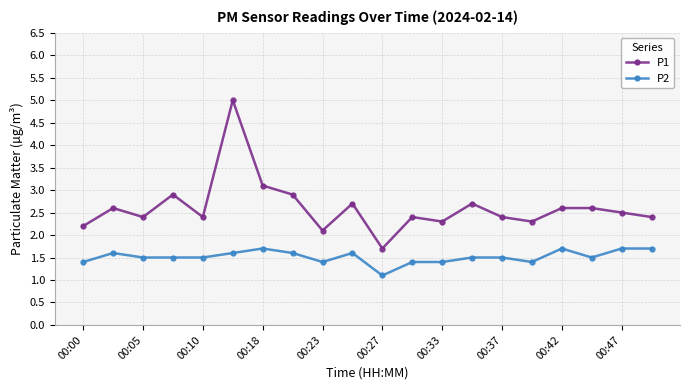

Count the P2 values in the range 1 to 2.

20